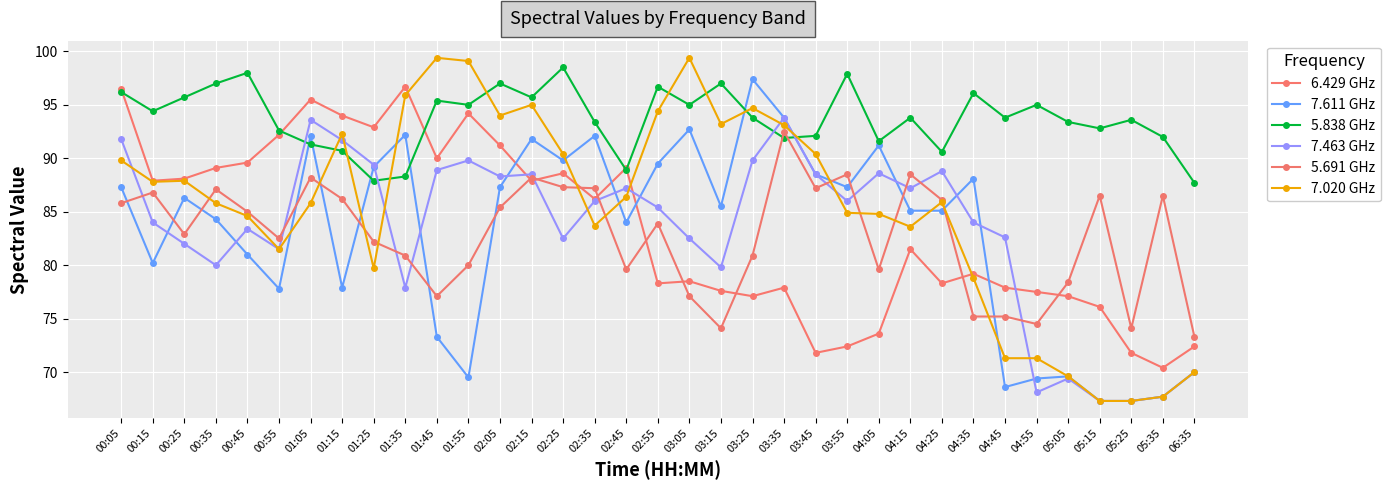

How many data points in 7.463 GHz are above 85?

18